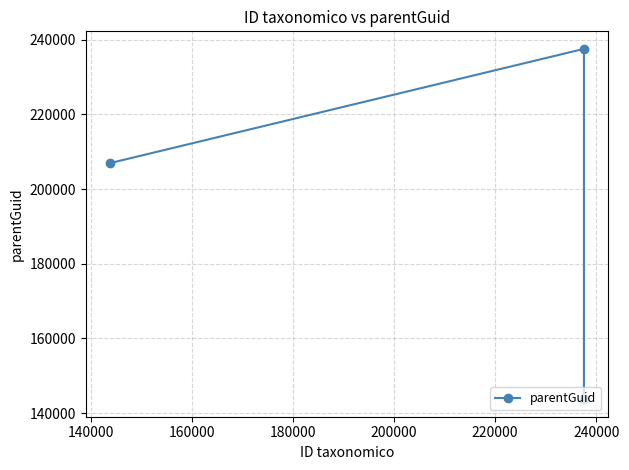

What is the value of the 2nd point from the left?

143706